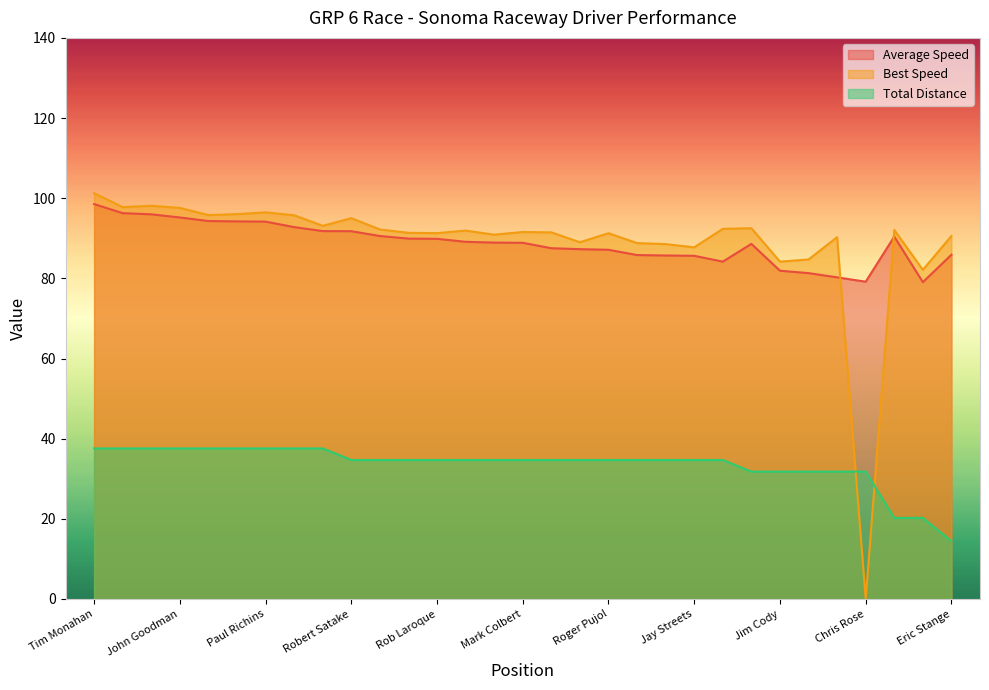

Reading left to right, extract all data points from this chart.

Total Laps: 37.6	37.6	37.6	37.6	37.6	37.6	37.6	37.6	37.6	34.7	34.7	34.7	34.7	34.7	34.7	34.7	34.7	34.7	34.7	34.7	34.7	34.7	34.7	31.8	31.8	31.8	31.8	31.8	20.2	20.2	14.4
Best Speed: 101.3	97.8	98.1	97.6	95.8	96.0	96.5	95.7	93.1	95.0	92.2	91.4	91.3	91.9	90.9	91.6	91.5	89.0	91.3	88.8	88.5	87.8	92.4	92.5	84.2	84.7	90.3	0.0	92.1	82.1	90.6
Average Speed: 98.5	96.3	96.0	95.2	94.3	94.2	94.2	92.8	91.8	91.8	90.6	89.9	89.9	89.1	88.9	88.9	87.5	87.3	87.1	85.8	85.7	85.6	84.2	88.6	81.9	81.3	80.3	79.2	90.4	79.1	85.9